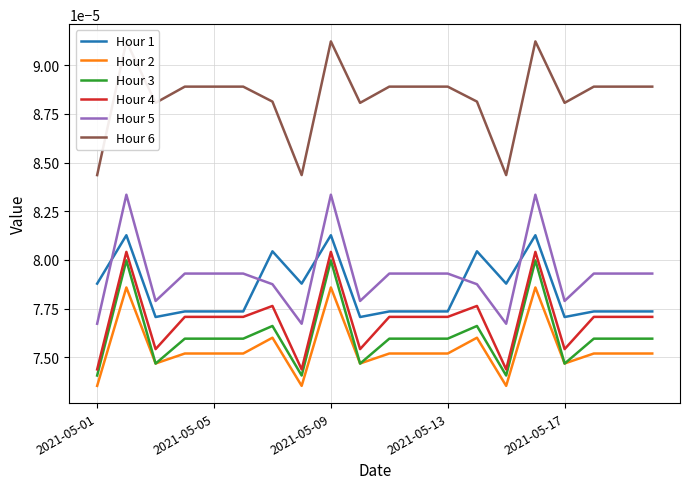

True or false: Hour 6 and Hour 1 intersect in this chart.

False